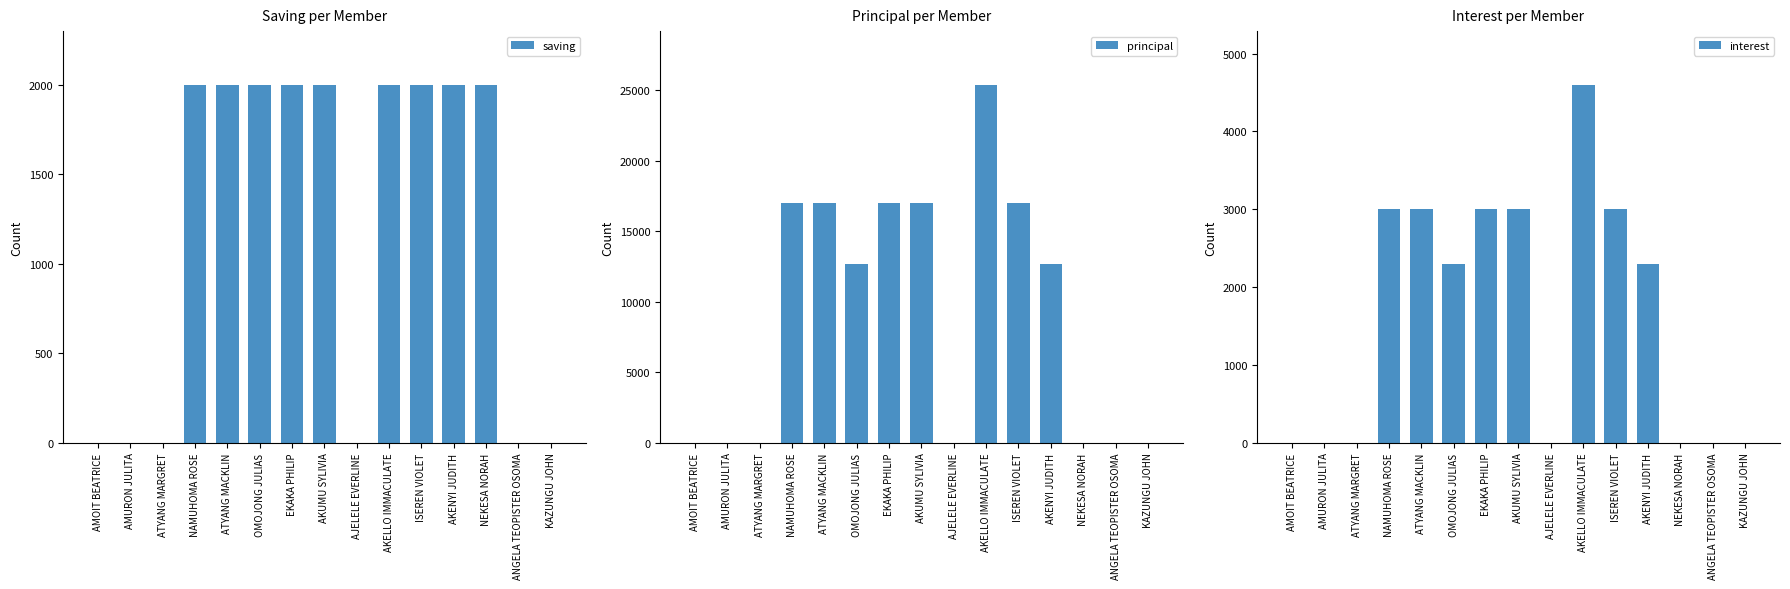

What is the label of the 13th bar from the right?

ATYANG MARGRET